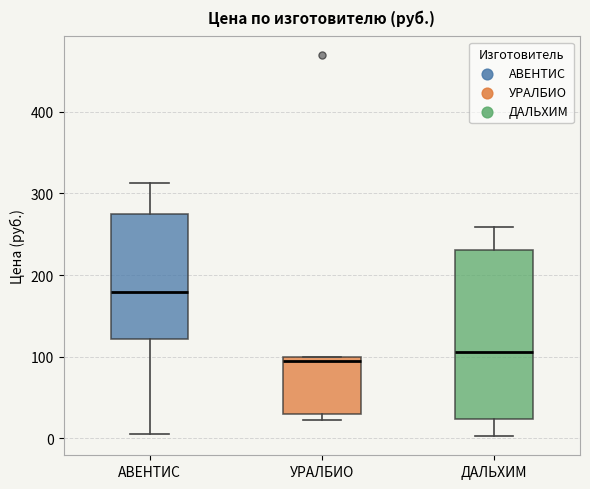

Comparing the boxes themselves (not the whiskers), which one is the tallest?

ДАЛЬХИМ